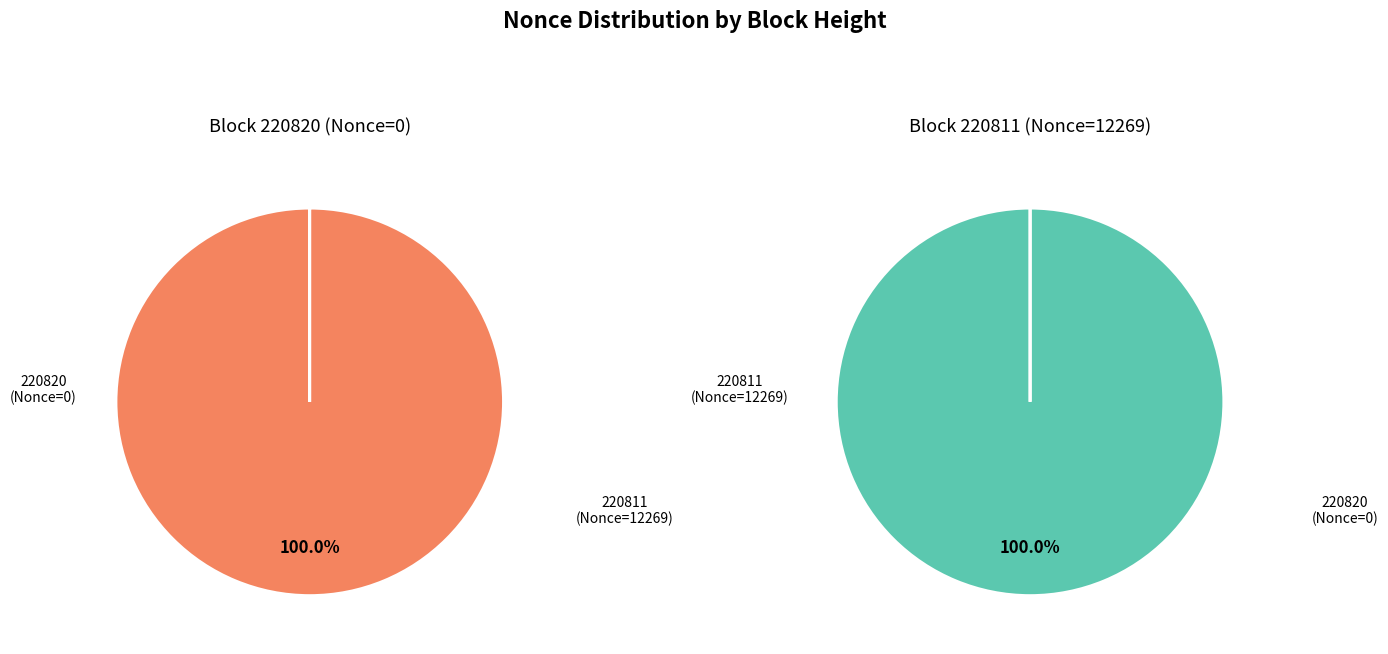

Combined, do 220811 and 220820 account for over 50%?

Yes